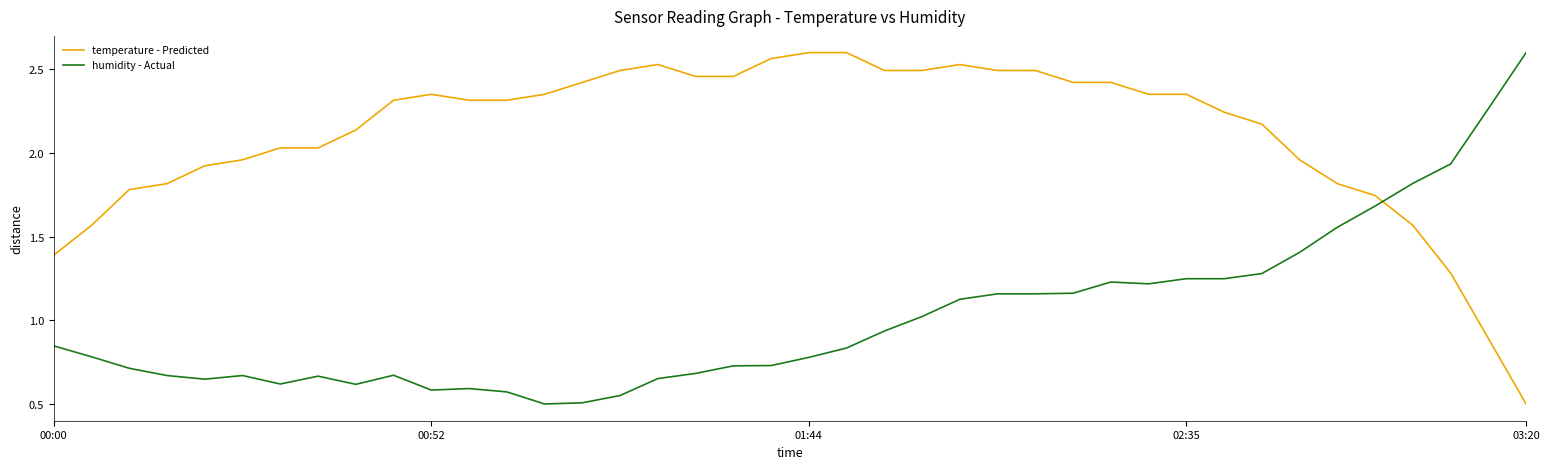

Which series has the largest total across all categories?

temperature - Predicted